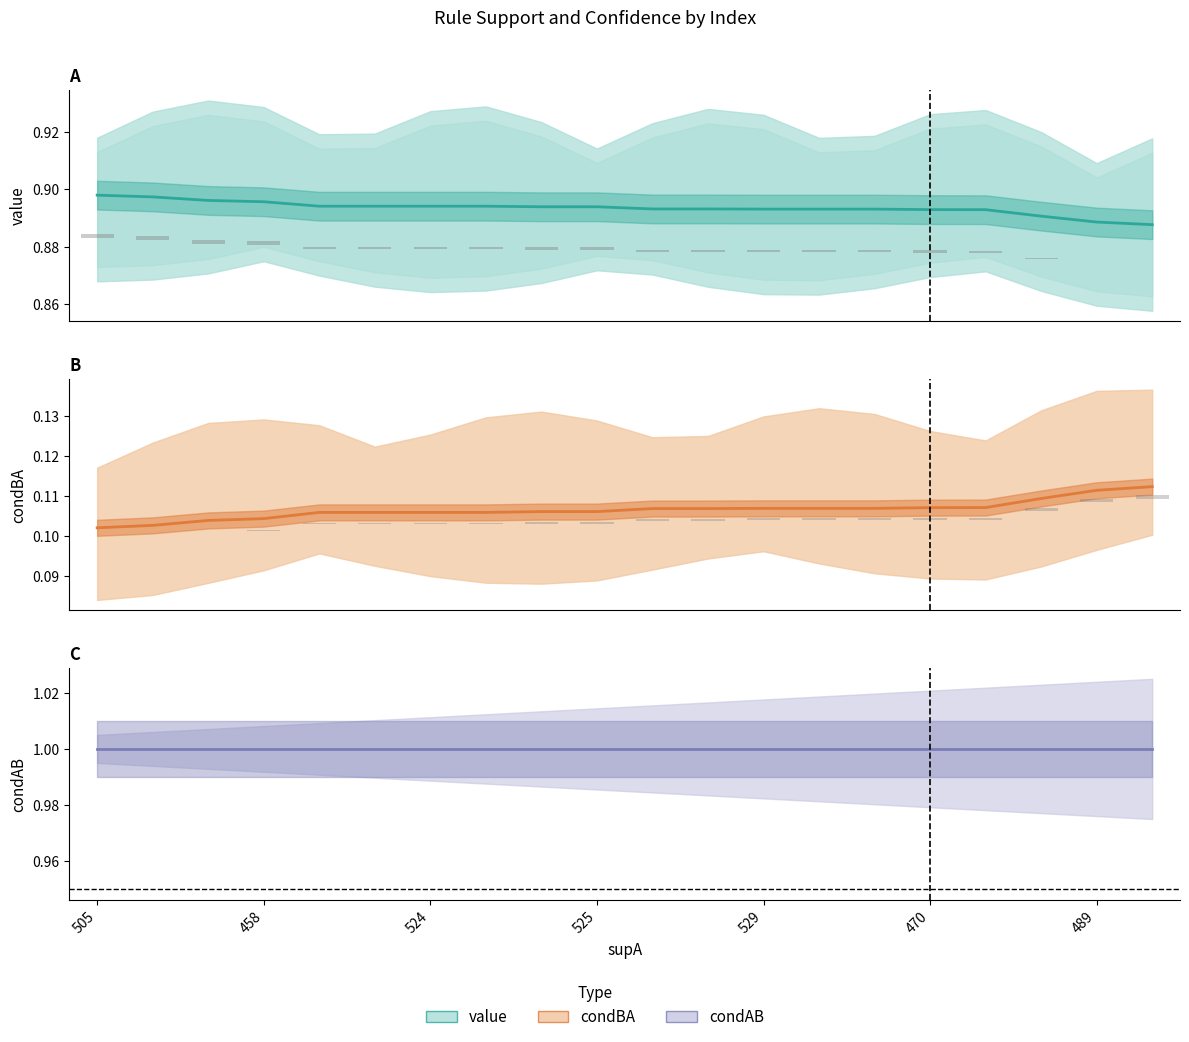

At how many categories does at least one series exceed 0?

20